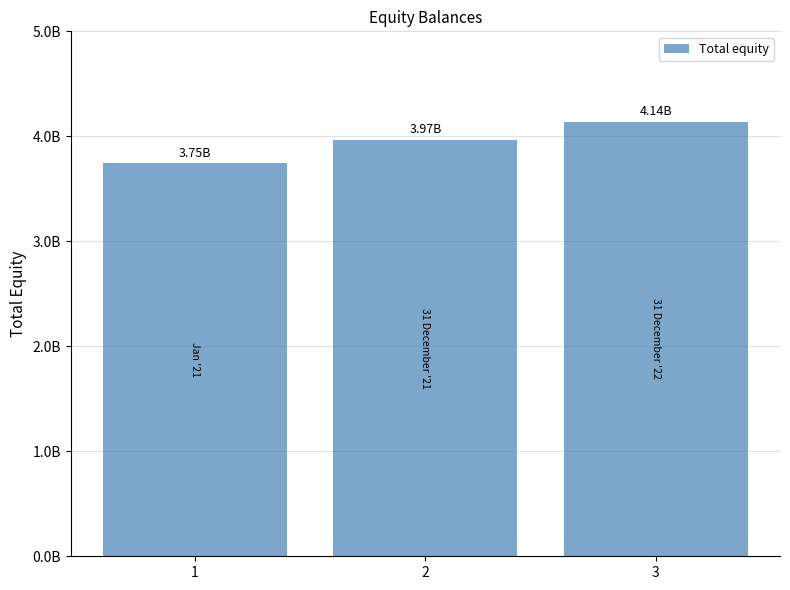

Are the bars horizontal?

No